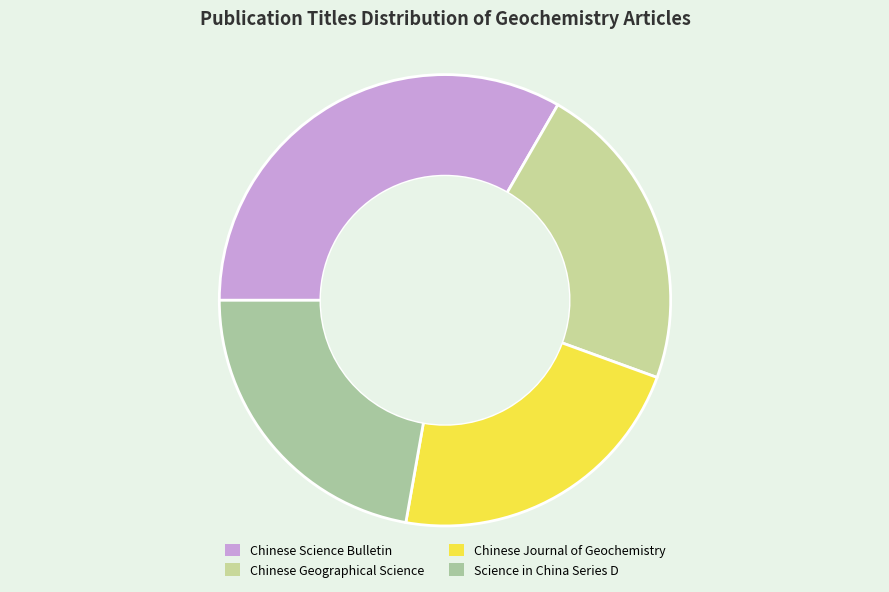

To the nearest percent, what portion does Science in China Series D represent?

22%